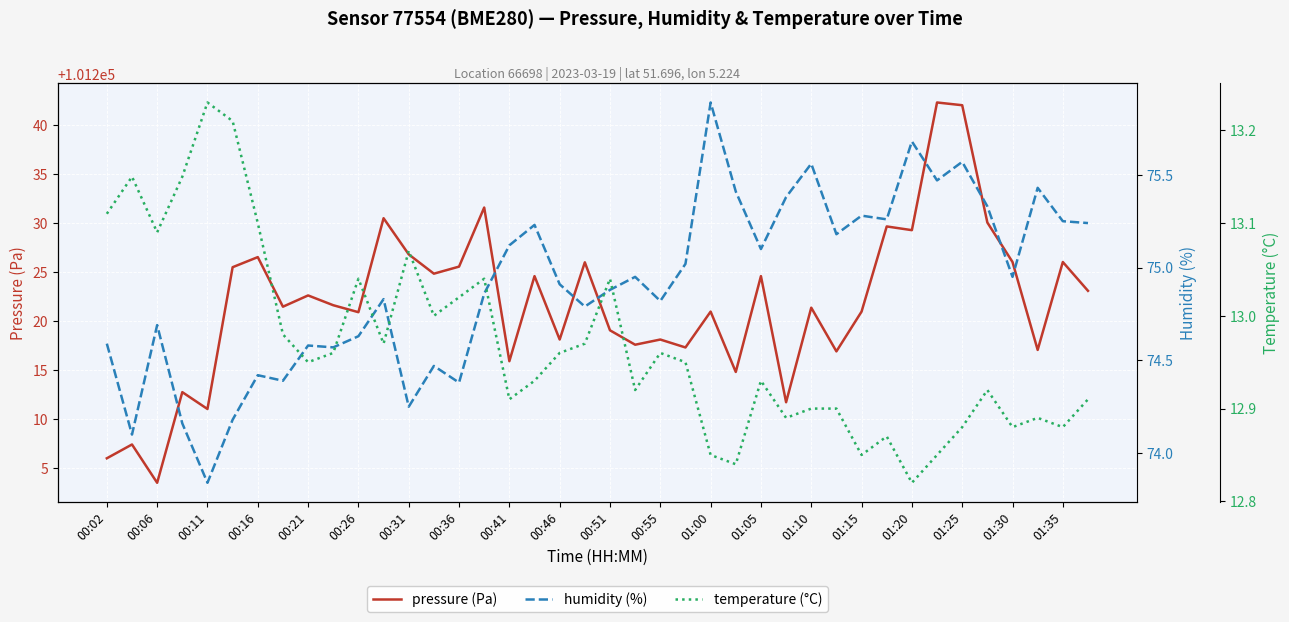

What is the minimum value for pressure (Pa)?

101203.5